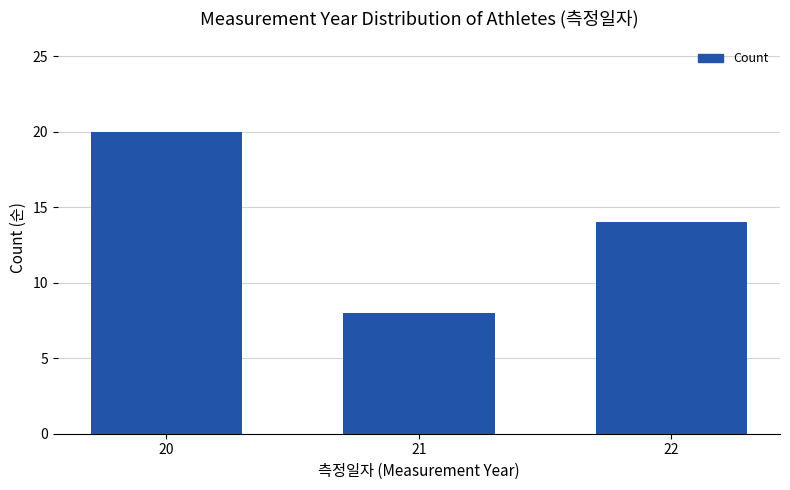

Where is the data nearest to the value 14?

22